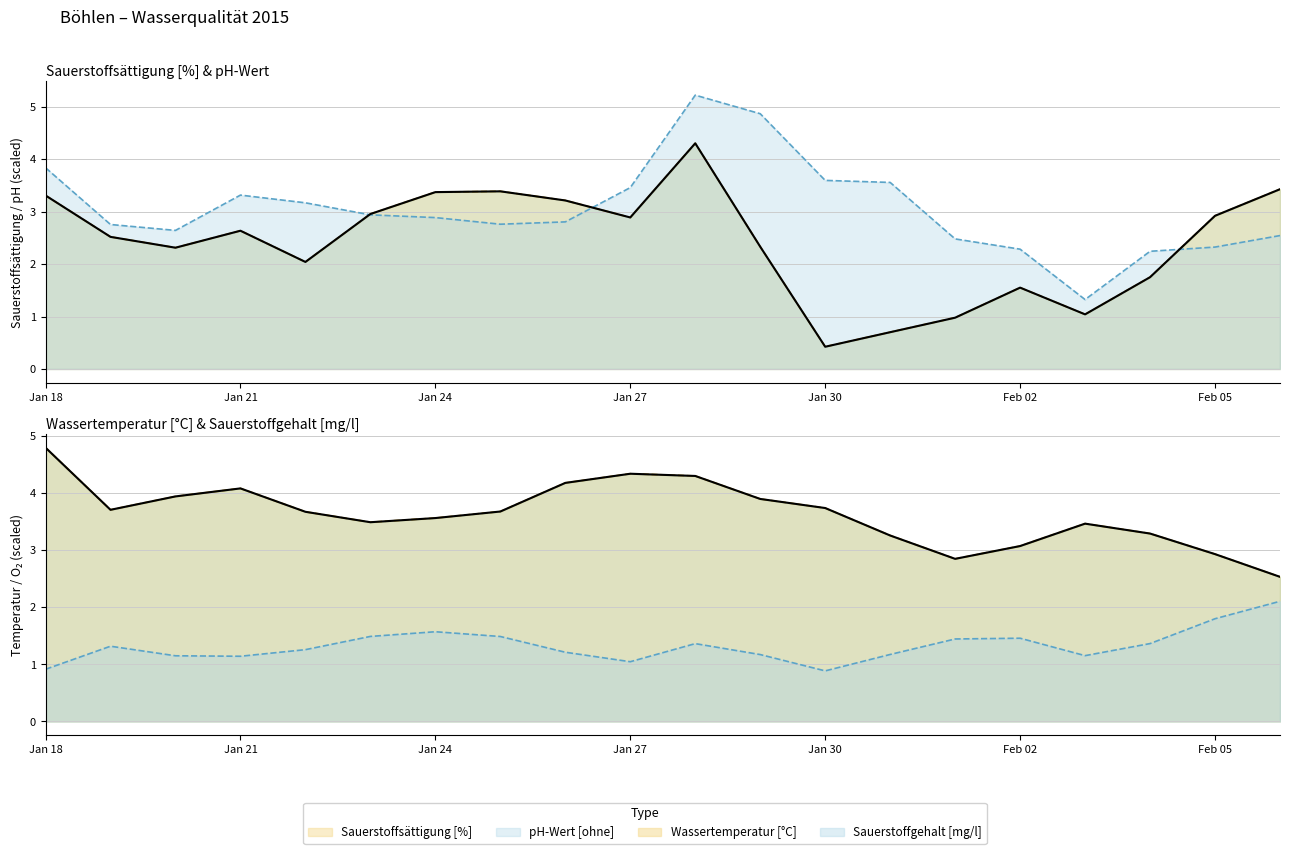

Which series has the largest total across all categories?

Wassertemperatur trend